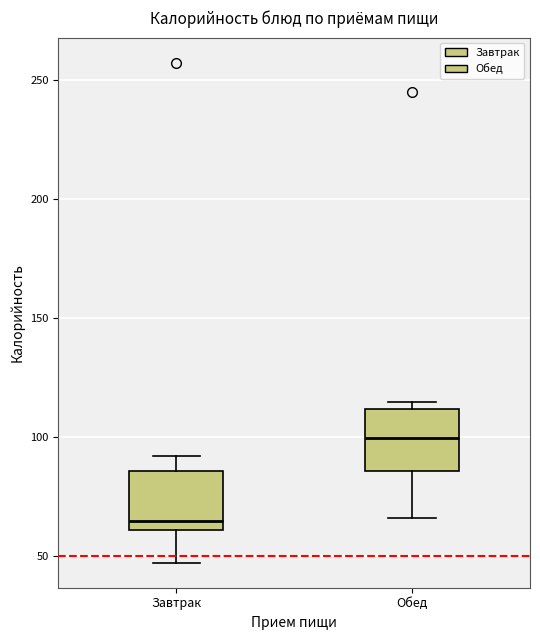

Reading left to right, read every box against the y-axis: the position of its median line, the range the box covers, and the ends of its whiskers. The values are not printed on the chart, so give them approximately, as read against the axis.

Завтрак: median 65, box 60 to 85, whiskers 45 to 90
Обед: median 100, box 85 to 110, whiskers 65 to 115